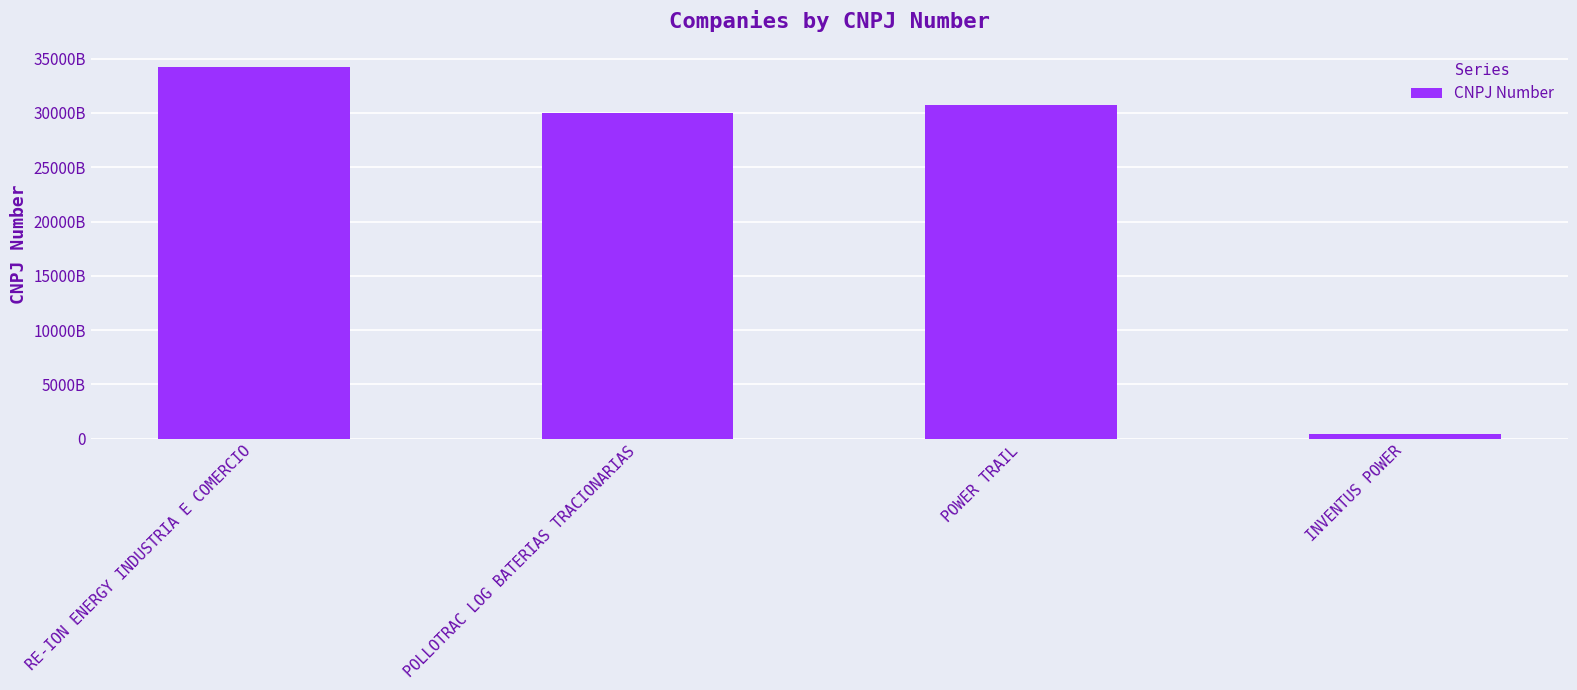

Where is the data nearest to the value 17297671500125?

POLLOTRAC LOG BATERIAS TRACIONARIAS